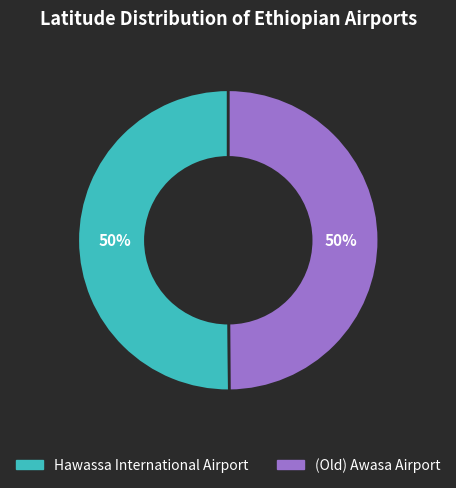

True or false: (Old) Awasa Airport accounts for 50% of the total.

True